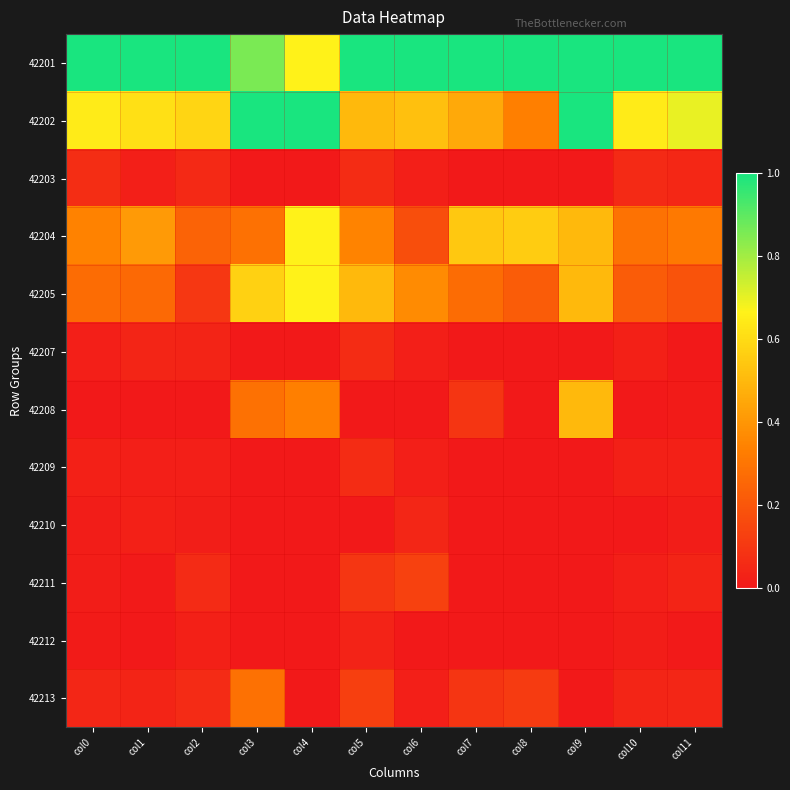

At col2, list the series in order from largest to smallest.

42201, 42202, 42204, 42205, 42213, 42211, 42203, 42207, 42212, 42209, 42210, 42208